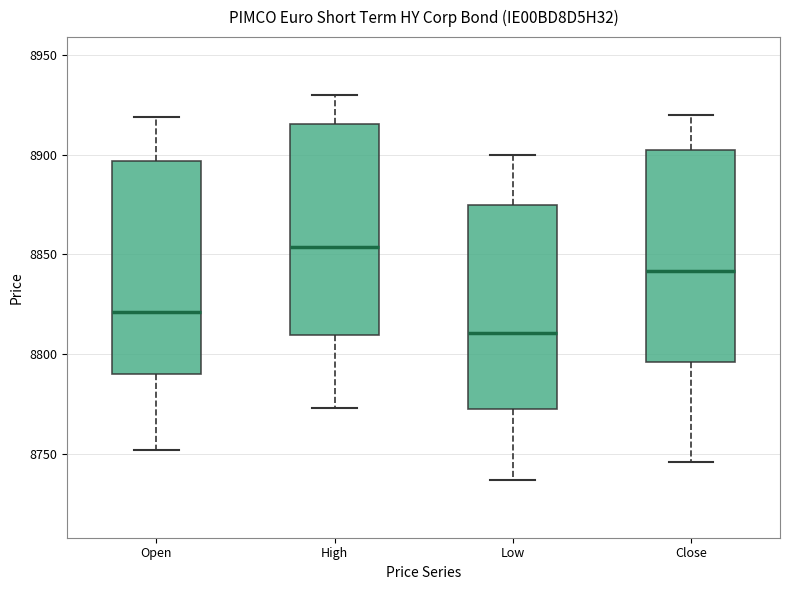

Reading left to right, transcribe this box plot: for each box, give where its median line is, the range the box spans, and where its two whiskers end, as read against the y-axis. The values are not printed on the chart, so give them approximately, as read against the axis.

Open: median 8820, box 8790 to 8895, whiskers 8750 to 8920
High: median 8855, box 8810 to 8915, whiskers 8775 to 8930
Low: median 8810, box 8775 to 8875, whiskers 8735 to 8900
Close: median 8840, box 8795 to 8905, whiskers 8745 to 8920